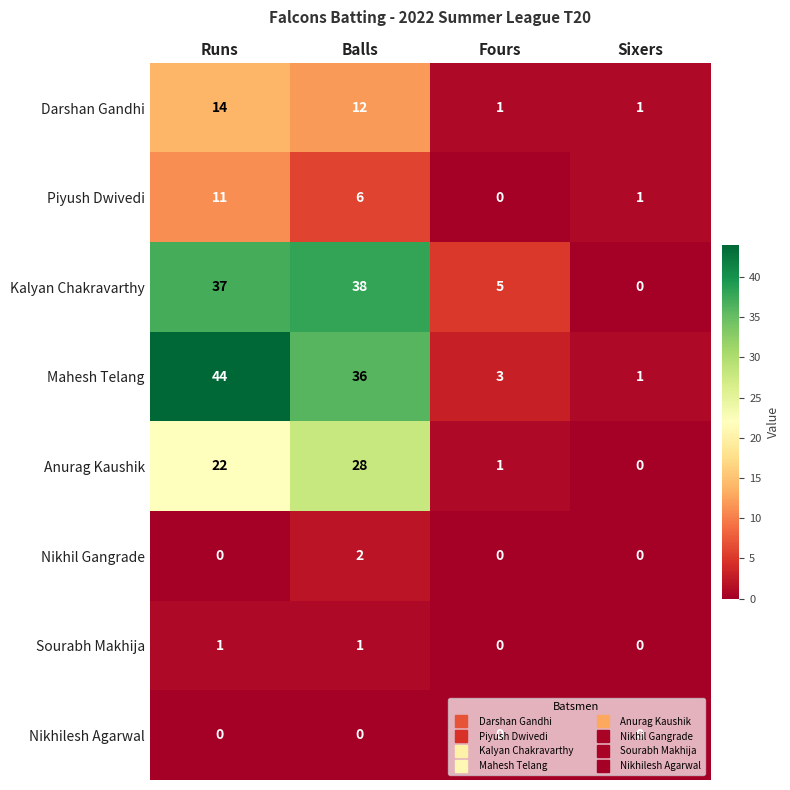

Rank the series by their maximum value, from highest to lowest.

Mahesh Telang, Kalyan Chakravarthy, Anurag Kaushik, Darshan Gandhi, Piyush Dwivedi, Nikhil Gangrade, Sourabh Makhija, Nikhilesh Agarwal